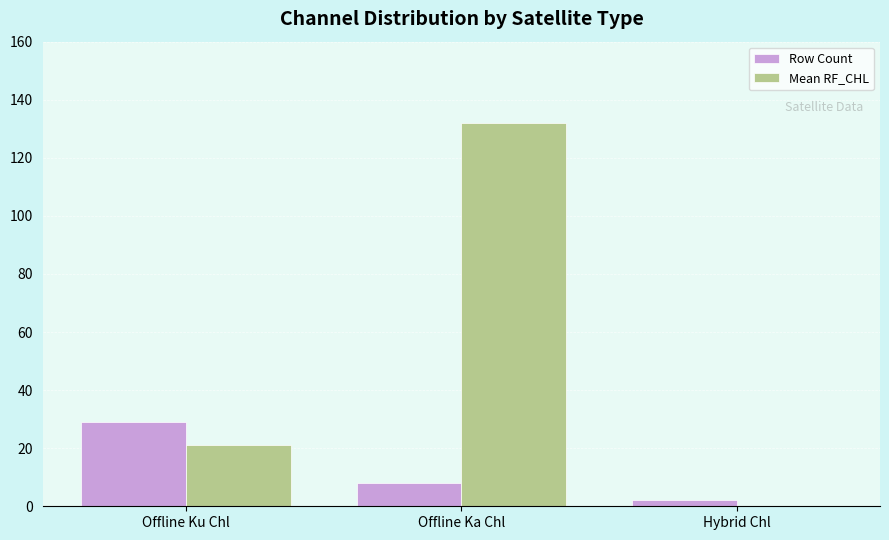

What is the total value across all series at Offline Ka Chl?

140